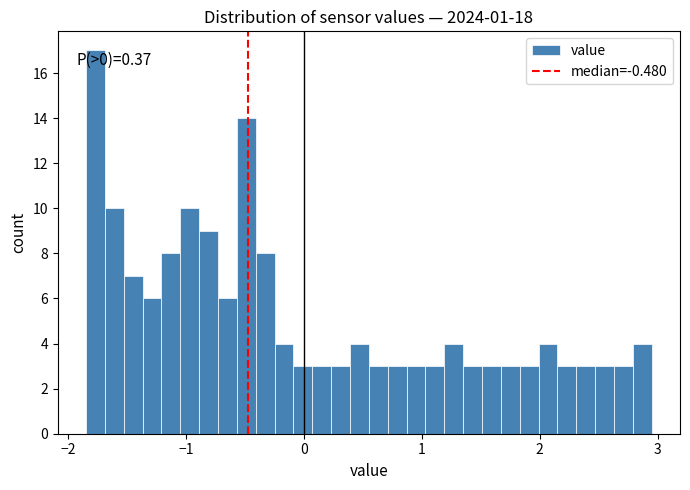

Read against the x-axis, roughly where is the centre of the tallest bar?

-1.8